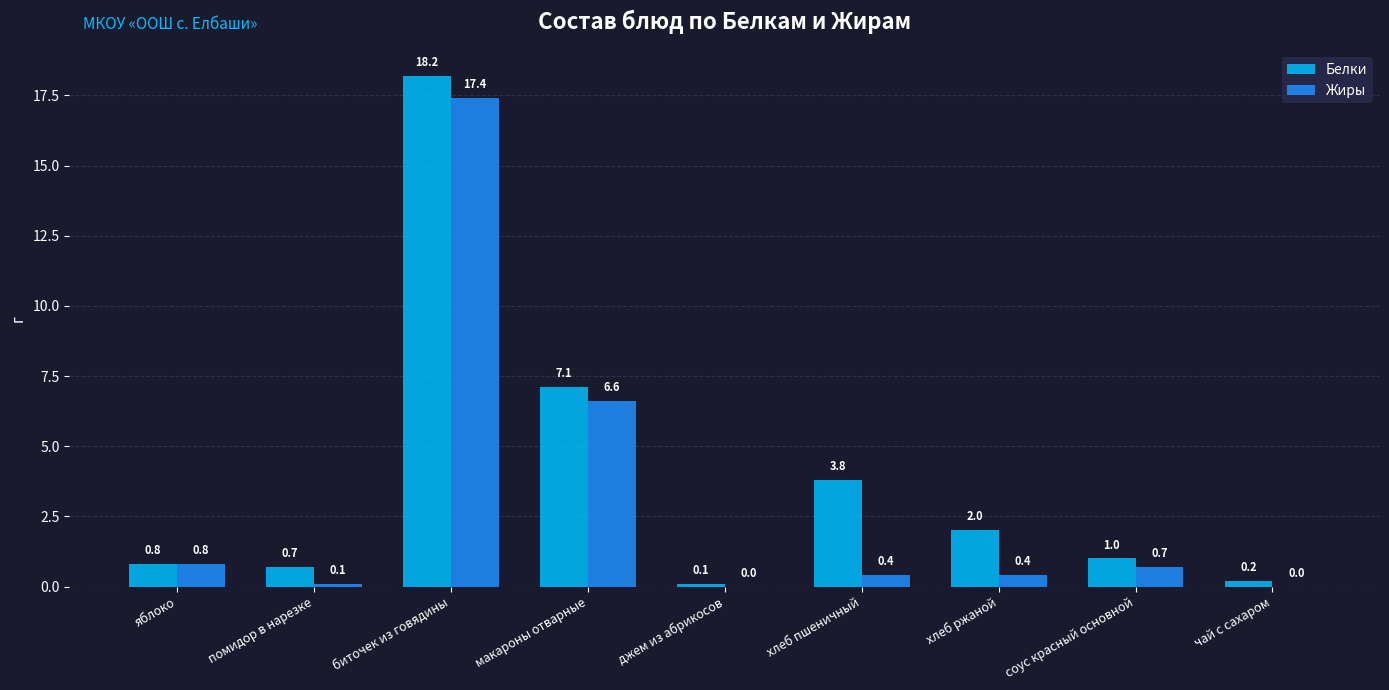

Is it true that Белки equals 3.8 at хлеб пшеничный?

True